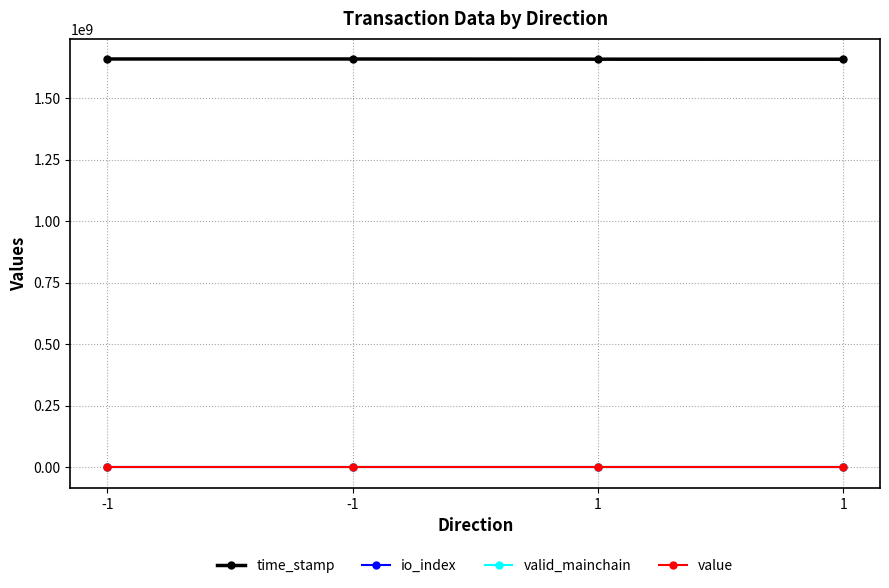

What is the minimum value shown in the chart?

1.0